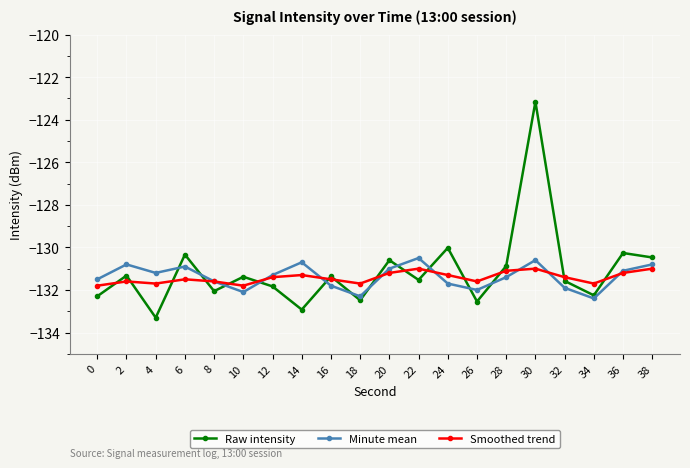

What is the spread (max minus min) of values at 34?

0.7